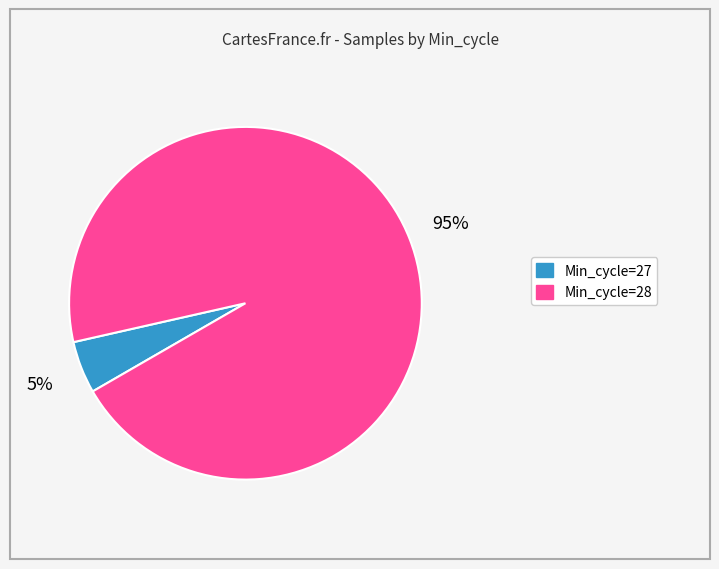

To the nearest percent, what is the difference between the Min_cycle=28 and Min_cycle=27 slice percentages?

90%